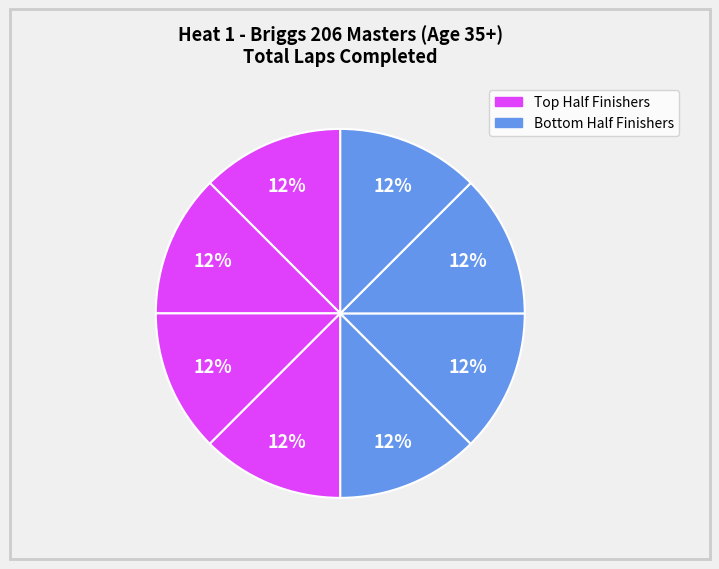

Count the number of slices in the pie.

8